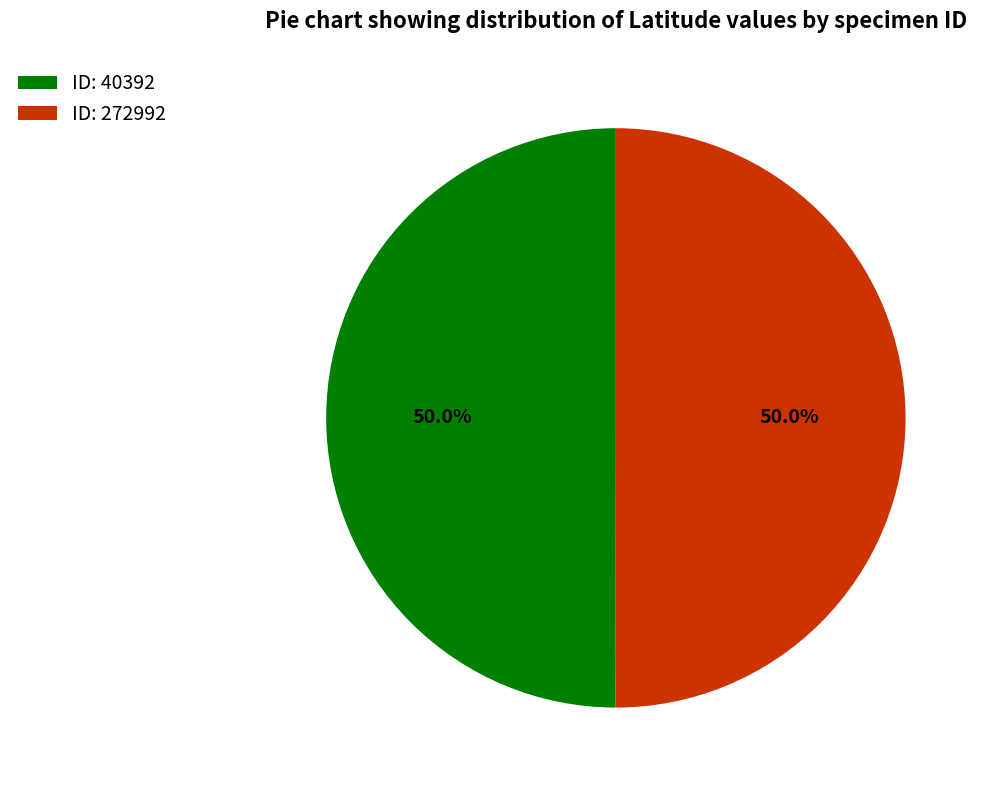

What percentage is NOT represented by ID: 40392?

50.0%